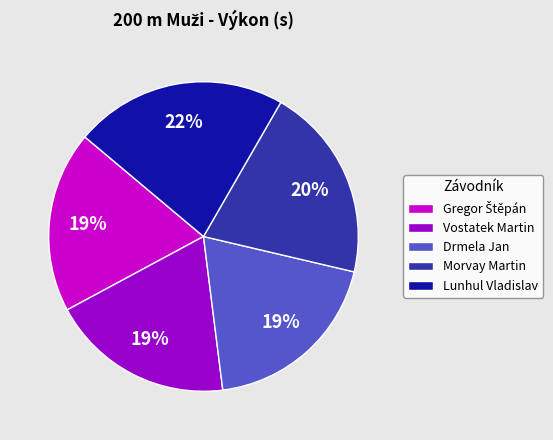

To the nearest percent, what is the average slice percentage?

20%